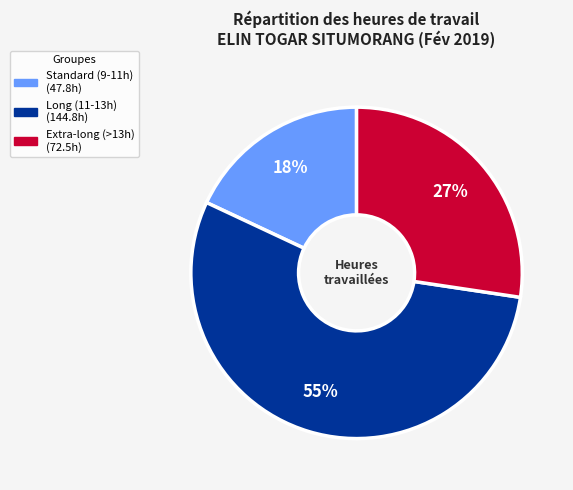

To the nearest percent, what is the difference between the largest and smallest slice percentages?

37%